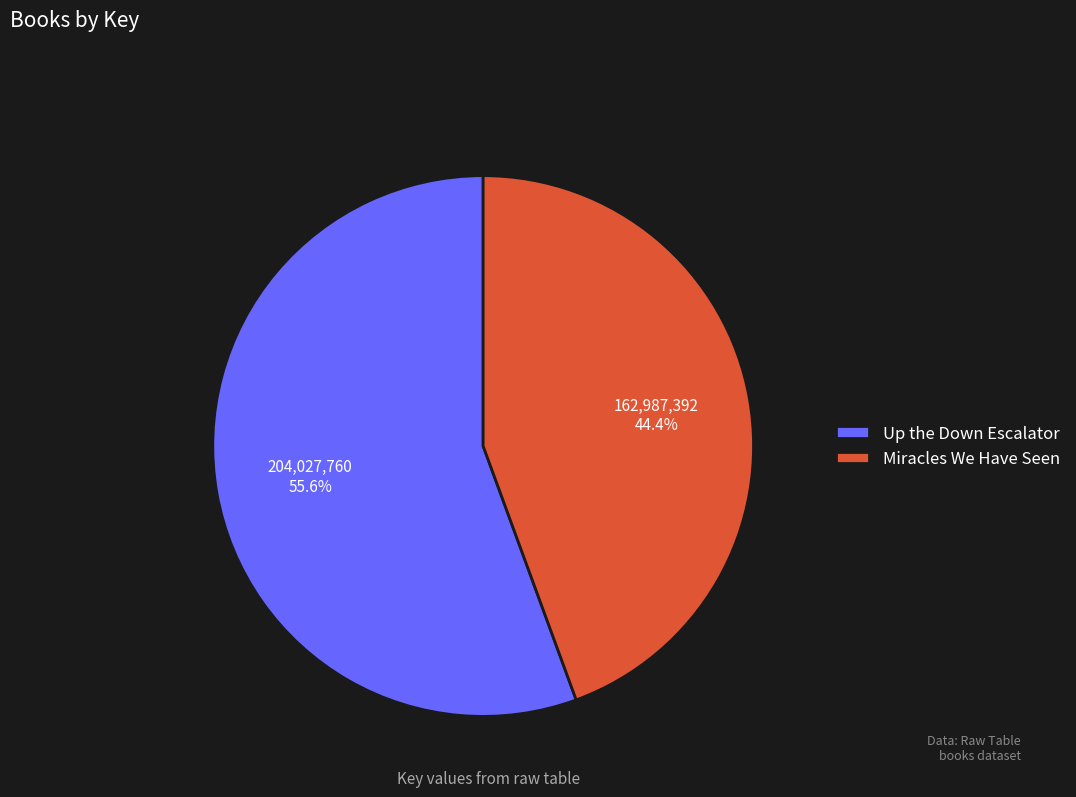

How many segments does this pie chart have?

2